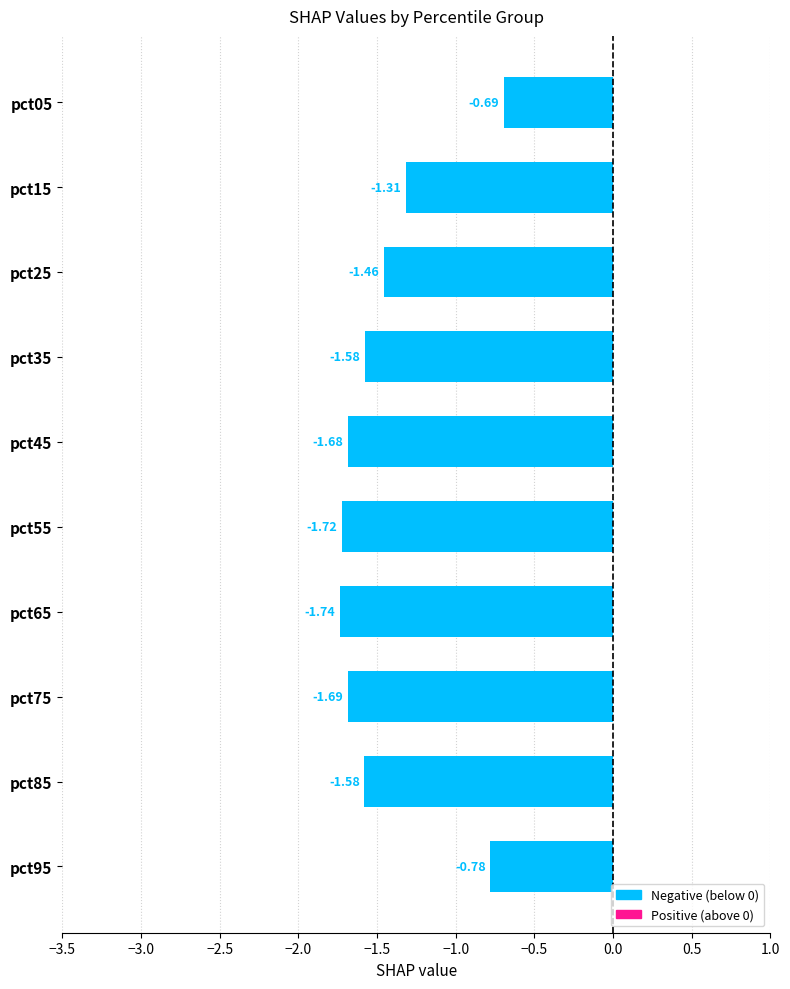

What is the difference between the values at pct95 and pct45?

0.9